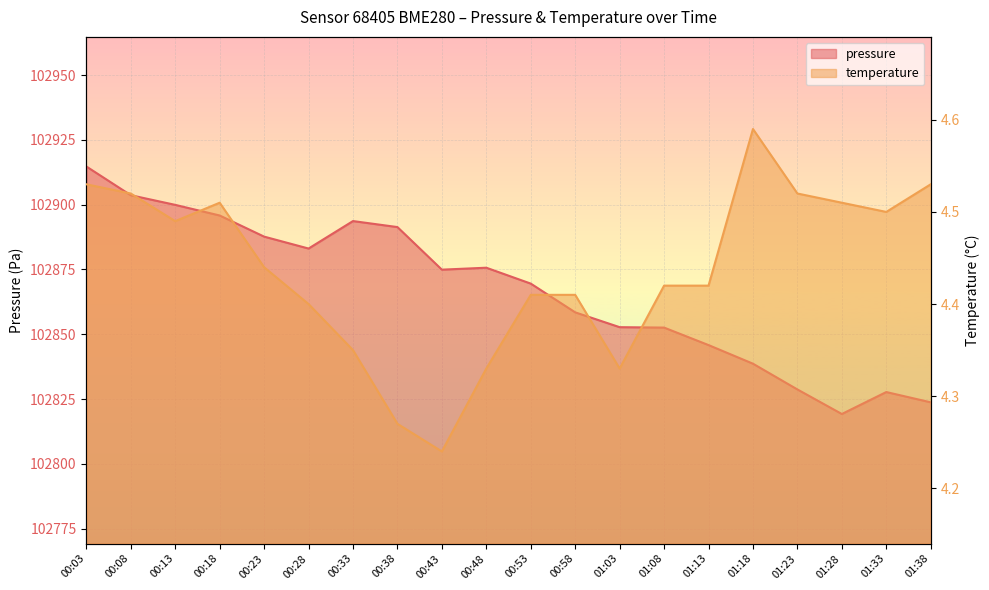

What is the average value of the temperature series?

4.4